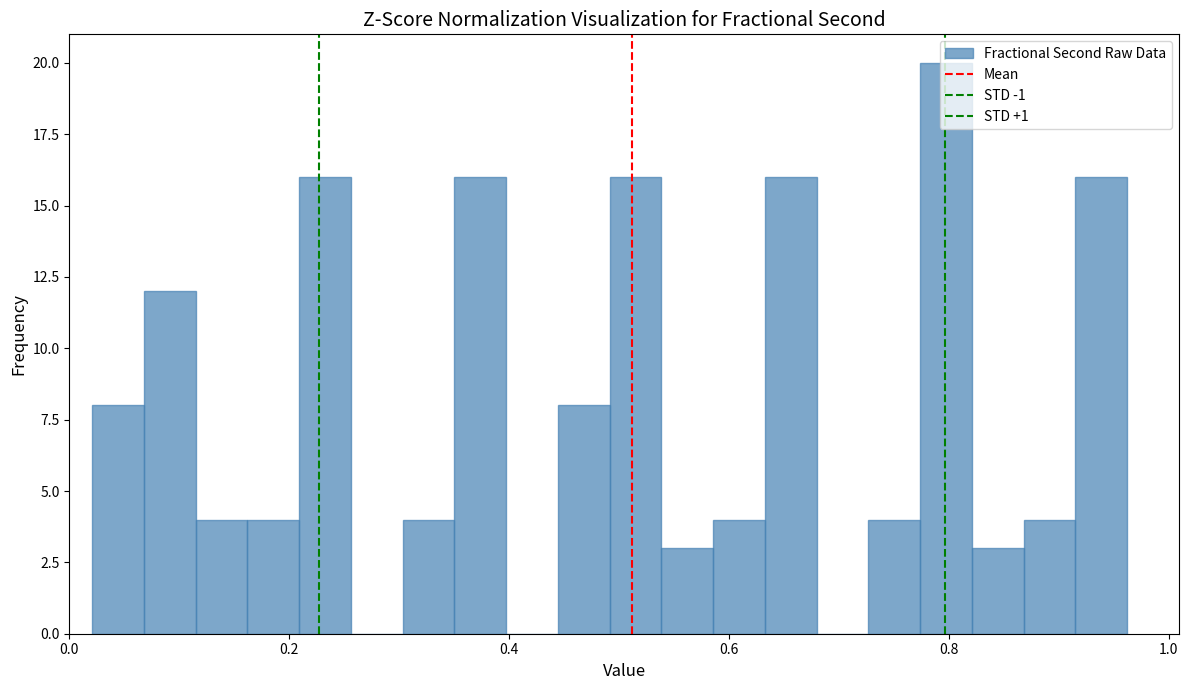

Around what value on the x-axis is the tallest bar? Give the approximate position of its centre, as read against the axis.

0.80